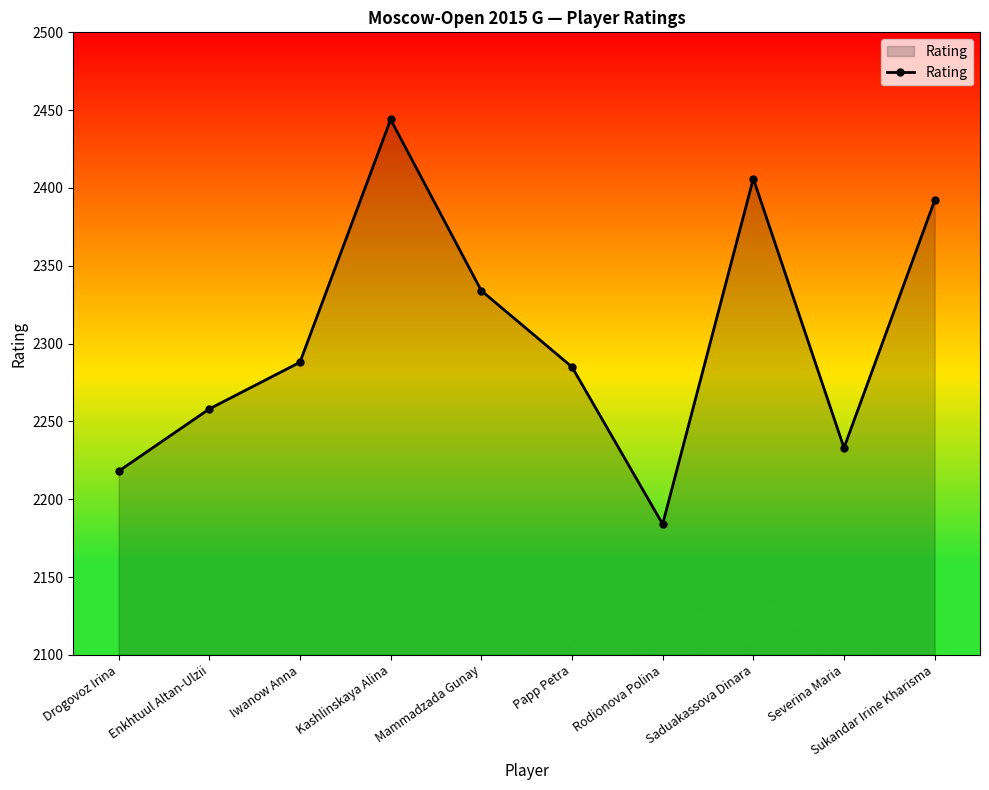

What is the average value?

2304